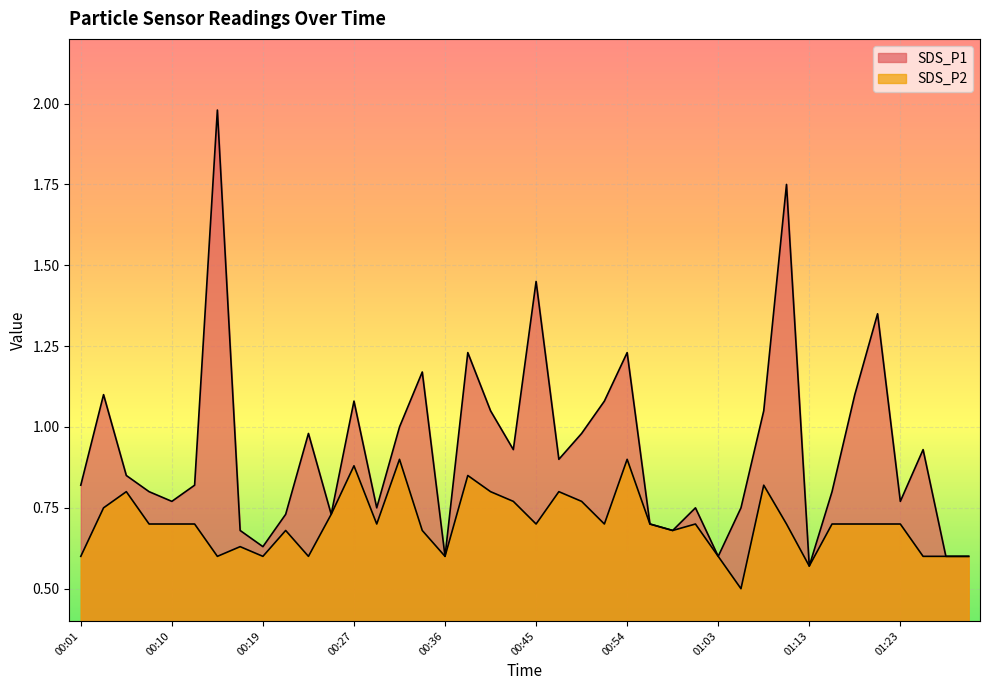

Is the value of SDS_P1 at 01:20 greater than the value of SDS_P2 at 00:43?

Yes